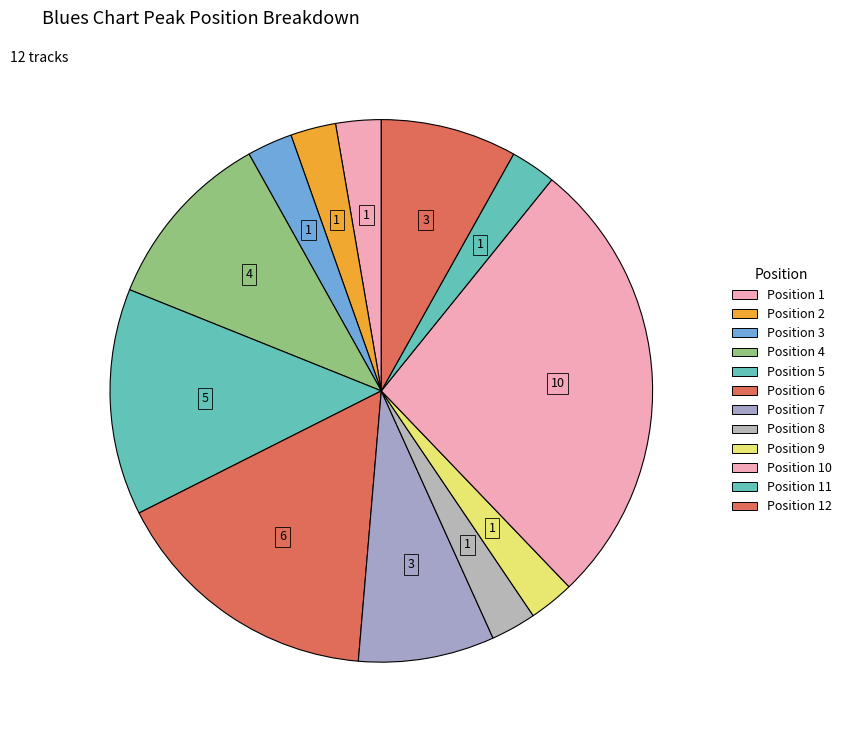

How many slices are in this pie chart?

12